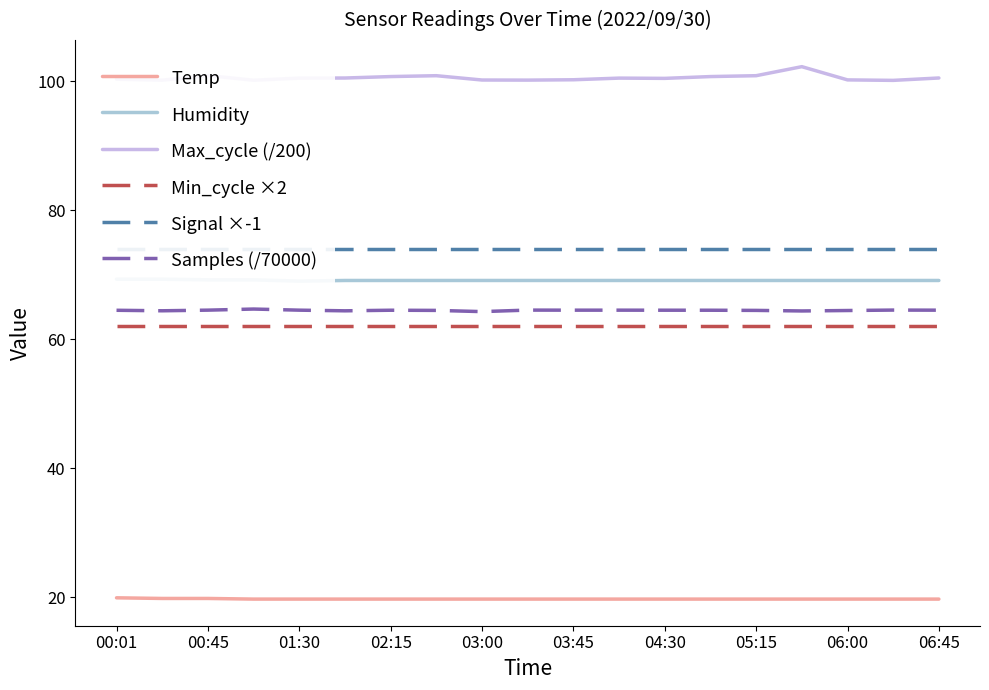

True or false: Min_cycle ×2 and Temp cross at least once.

False